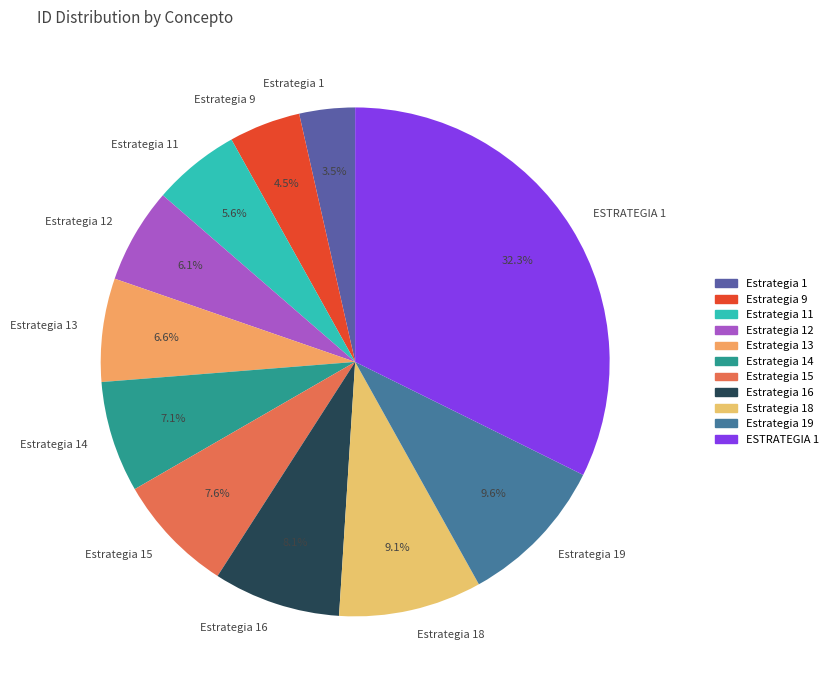

Is it true that Estrategia 18 is 9% of the pie?

True